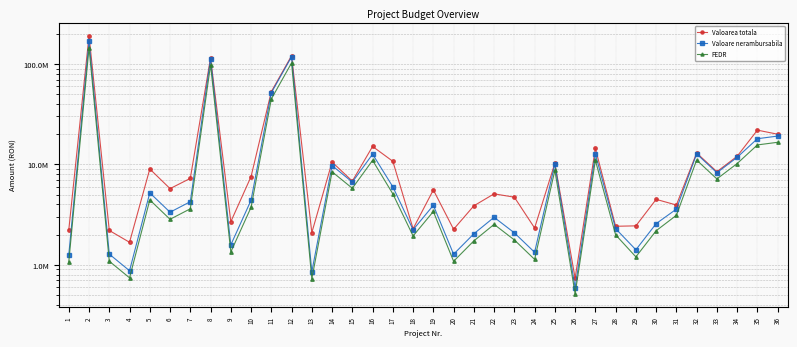

How many data points in Valoarea totala are above 6815581?

18